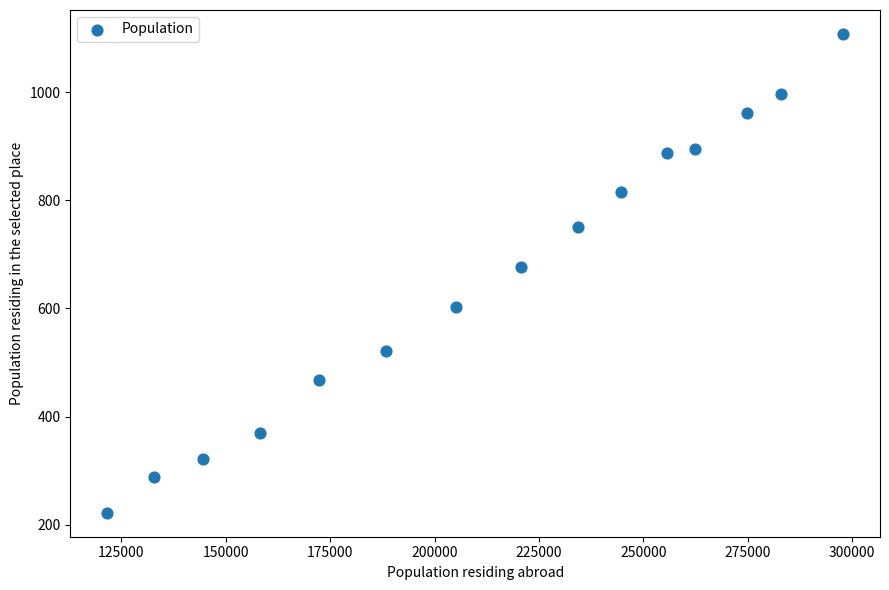

What is the range of Y values (max minus min)?

886